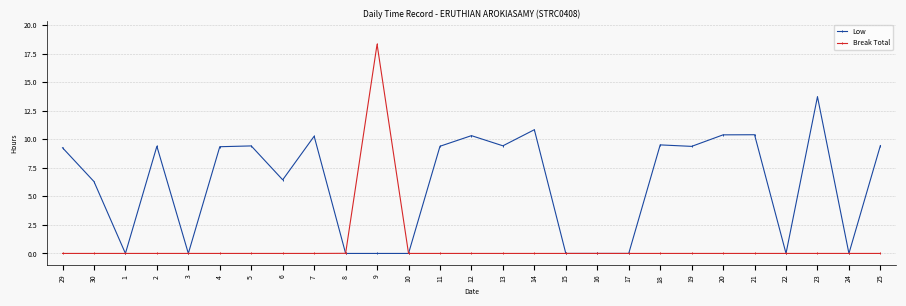

Which series changed the most between 5 and 20?

Low